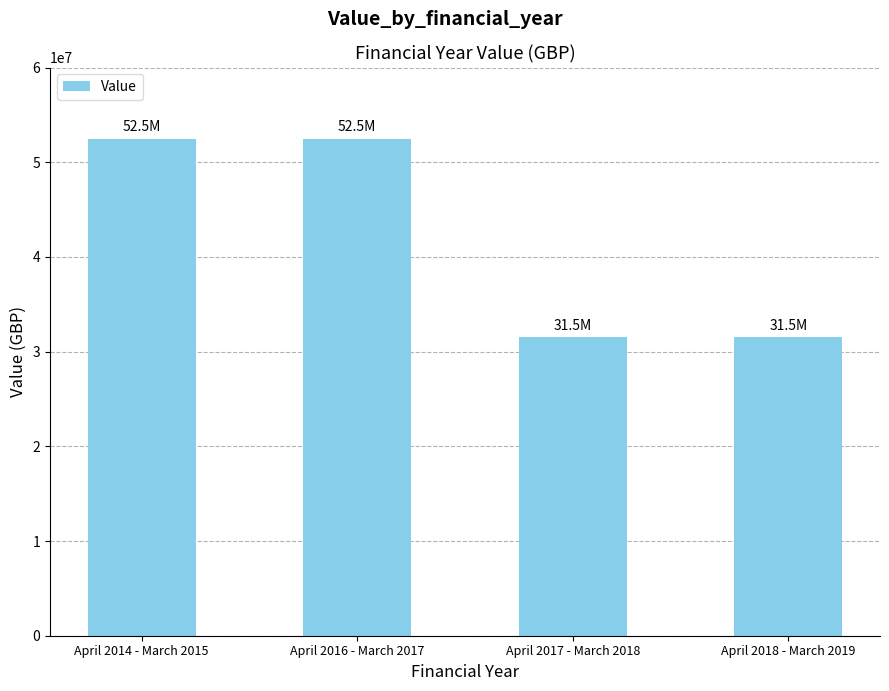

What is the average value?

42000000